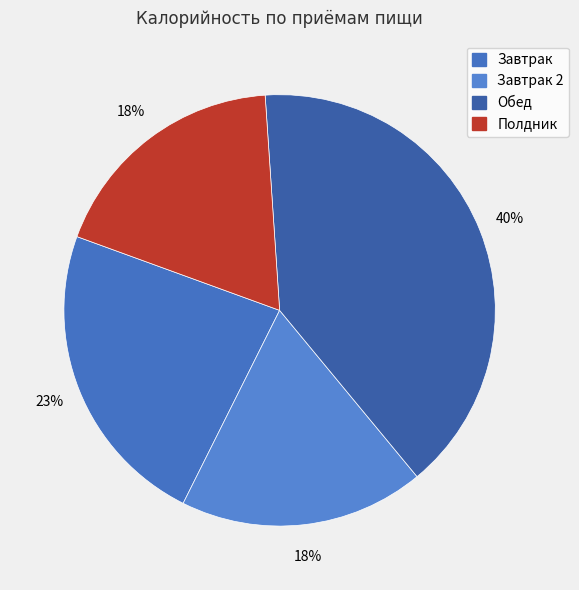

The Завтрак slice represents 32% of the pie. True or false?

False